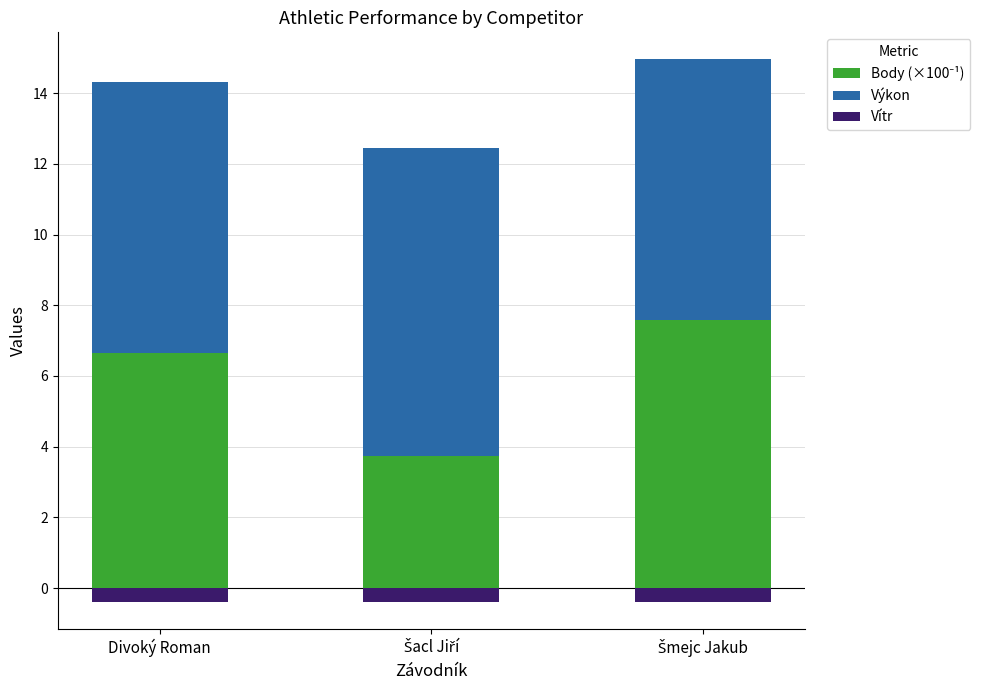

Reading left to right, extract all data points from this chart.

Body (×100⁻¹): Divoký Roman=6.7	Šacl Jiří=3.7	Šmejc Jakub=7.6
Výkon: Divoký Roman=7.7	Šacl Jiří=8.7	Šmejc Jakub=7.4
Vítr: Divoký Roman=-0.4	Šacl Jiří=-0.4	Šmejc Jakub=-0.4